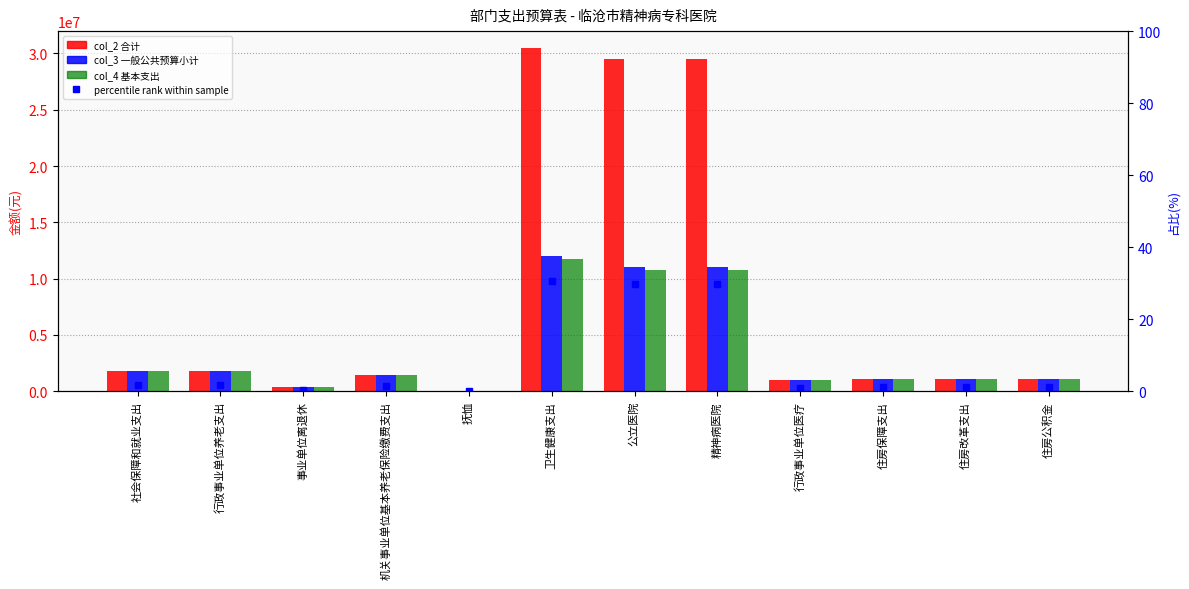

Is it true that col_4 基本支出 equals 1566241.8 at 住房保障支出?

False